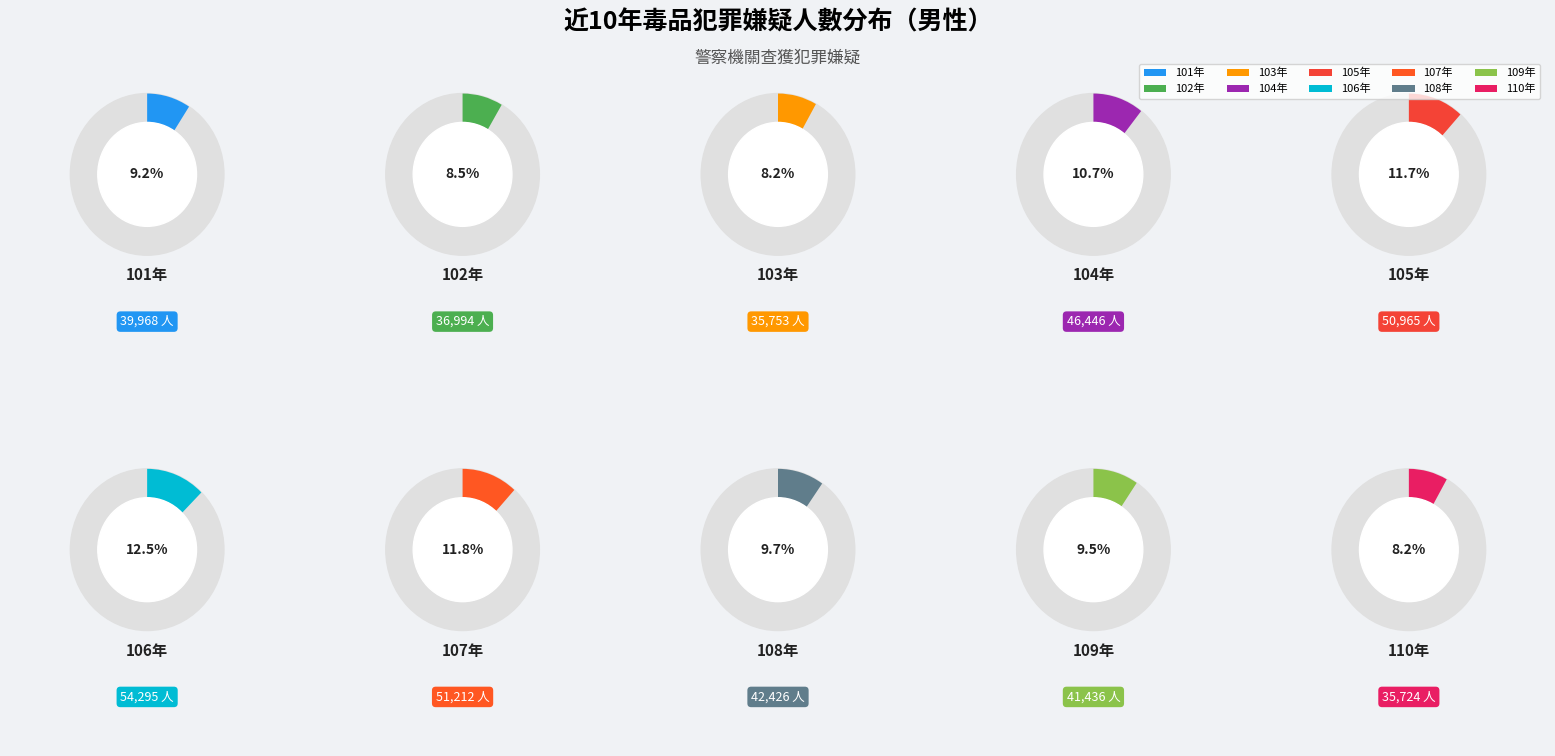

How many slices are in this pie chart?

10